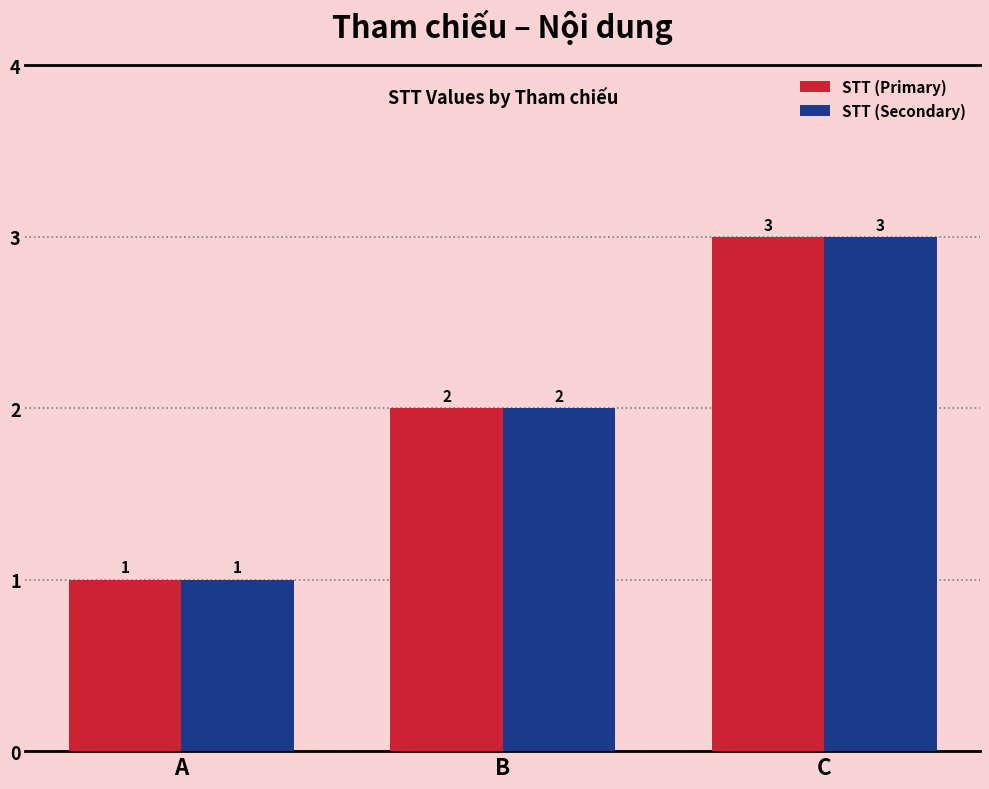

What are all the series names shown in the legend?

STT (Primary), STT (Secondary)